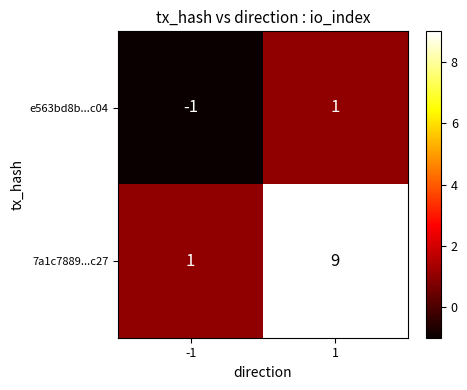

The e563bd8b...c04 series shows 0 at -1. True or false?

False